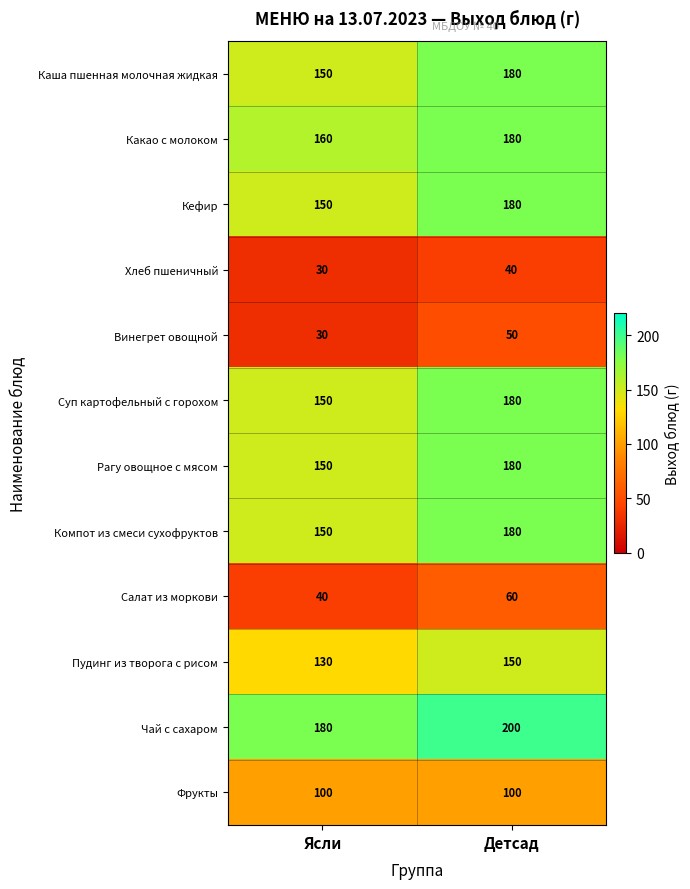

Reading left to right, what are all the values shown in this chart?

Каша пшенная молочная жидкая: 150	180
Какао с молоком: 160	180
Кефир: 150	180
Хлеб пшеничный: 30	40
Винегрет овощной: 30	50
Суп картофельный с горохом: 150	180
Рагу овощное с мясом: 150	180
Компот из смеси сухофруктов: 150	180
Салат из моркови: 40	60
Пудинг из творога с рисом: 130	150
Чай с сахаром: 180	200
Фрукты: 100	100